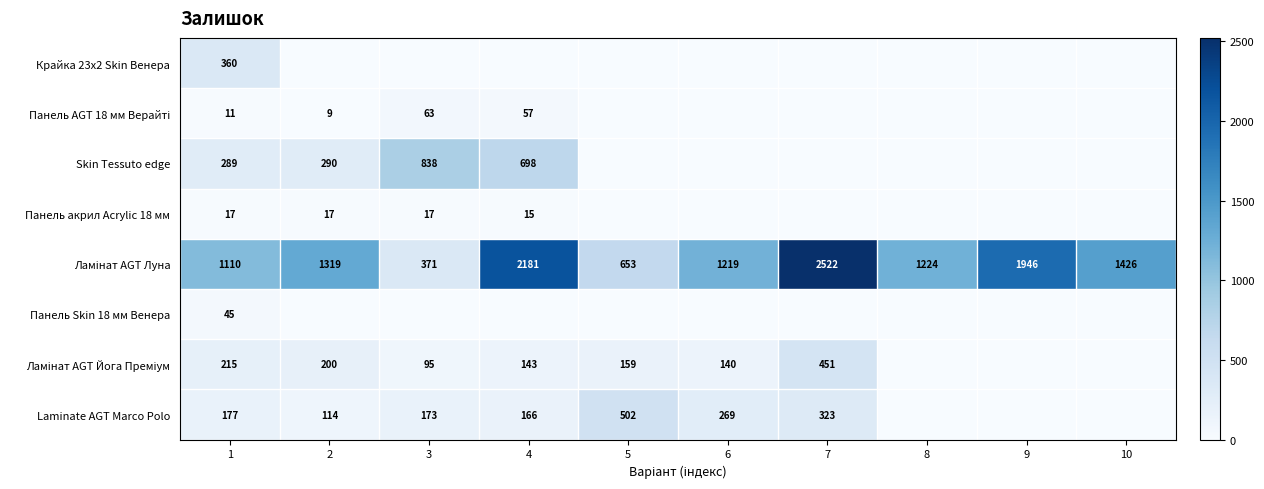

Which category has the highest value across all series?

7